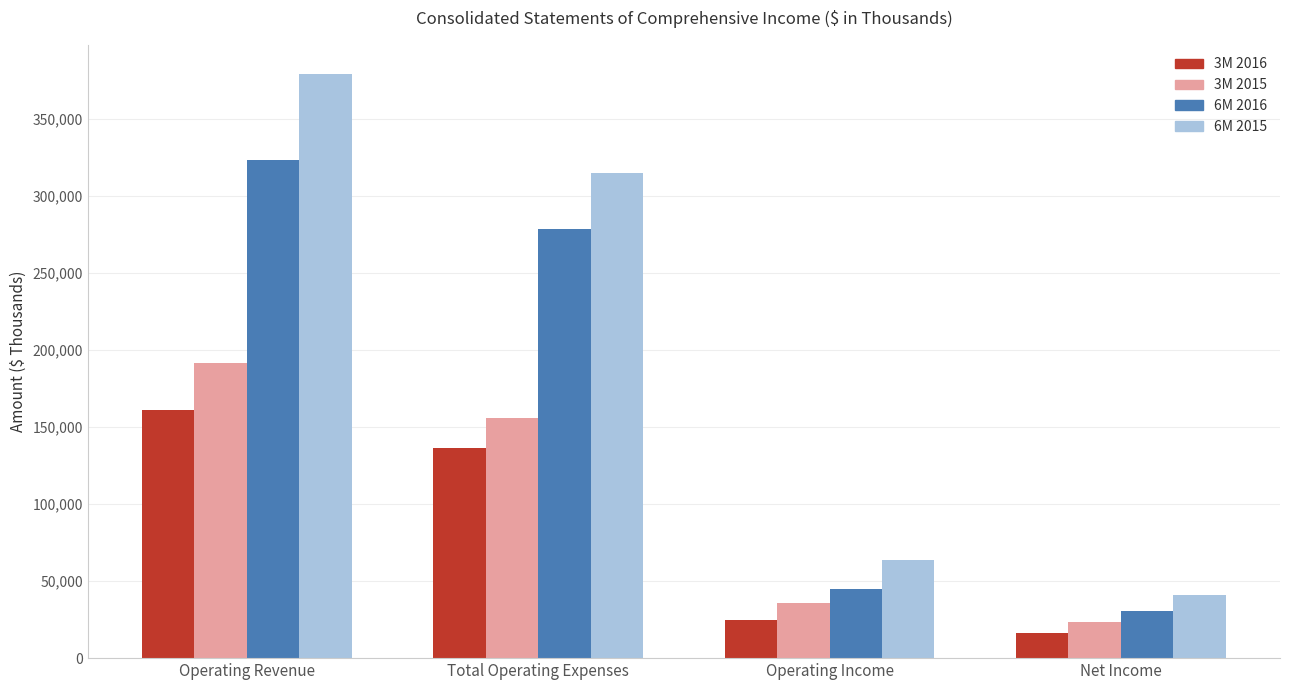

Which series has the largest total across all categories?

6M 2015